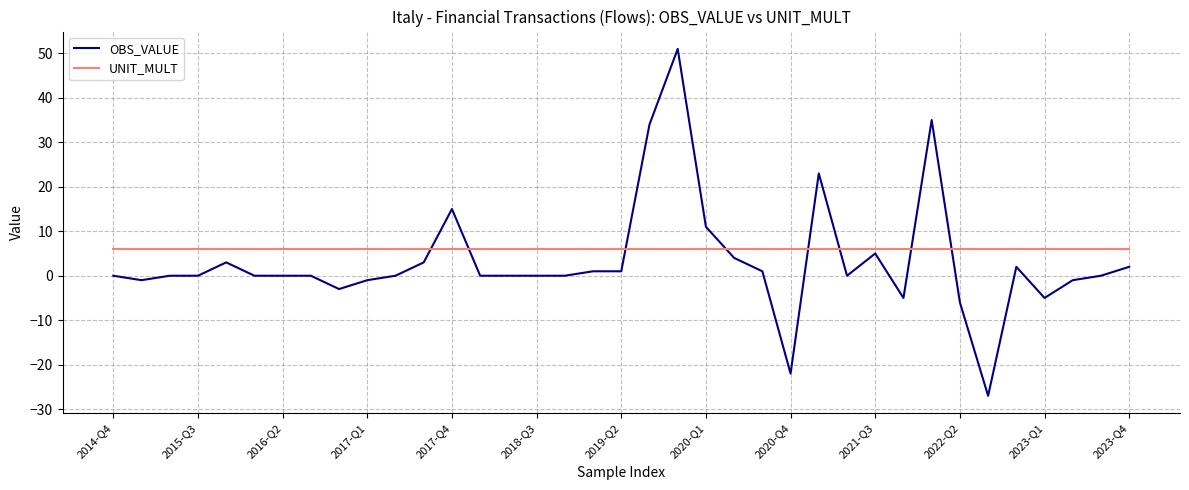

Rank the series by their maximum value, from highest to lowest.

OBS_VALUE, UNIT_MULT